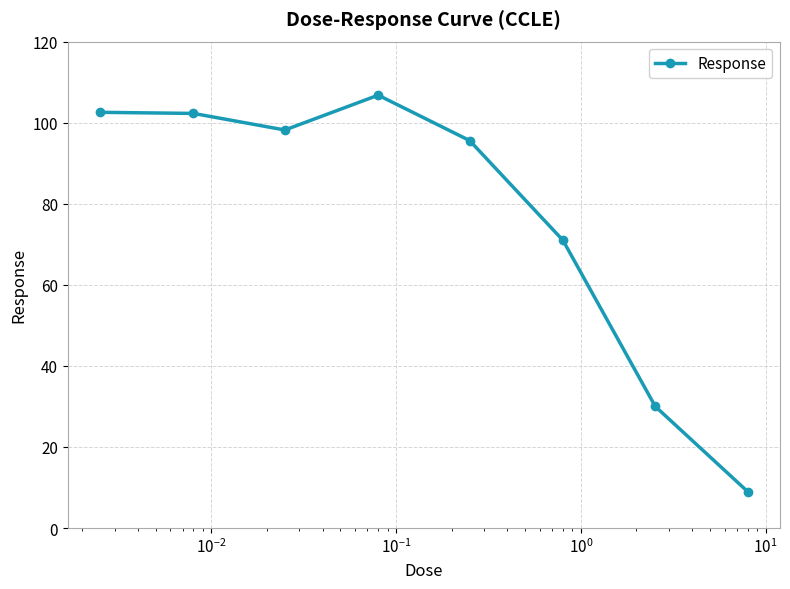

What is the maximum value shown in the chart?

106.8